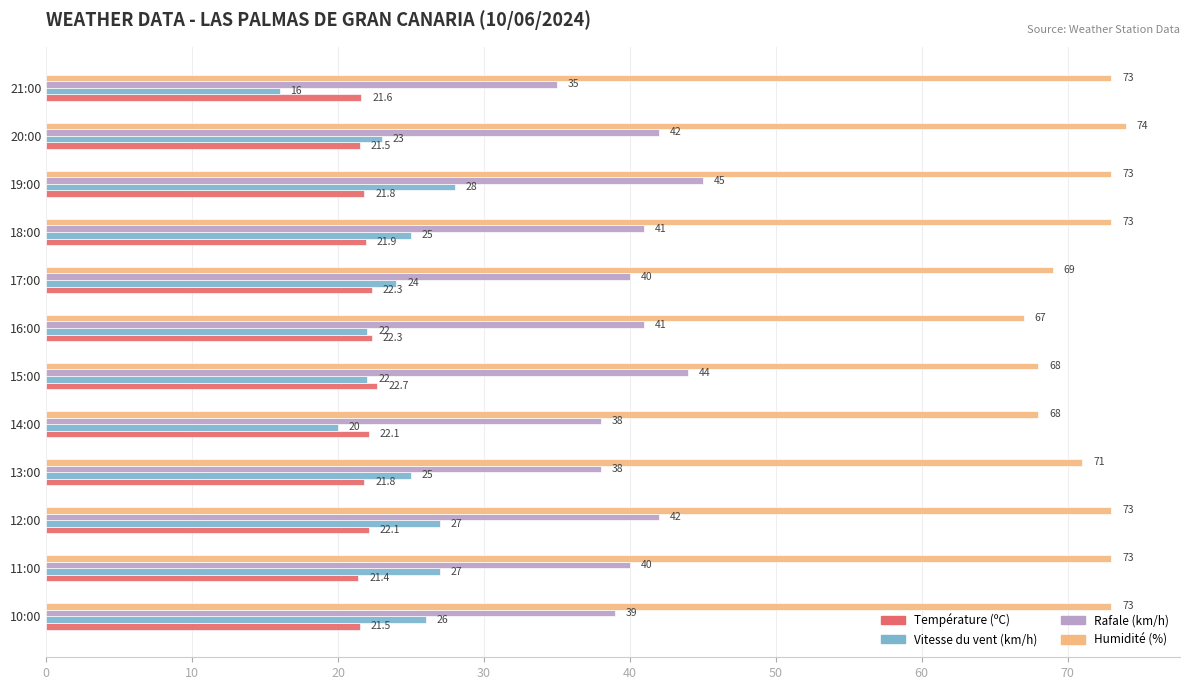

Which series has the widest spread of values?

Vitesse du vent (km/h)